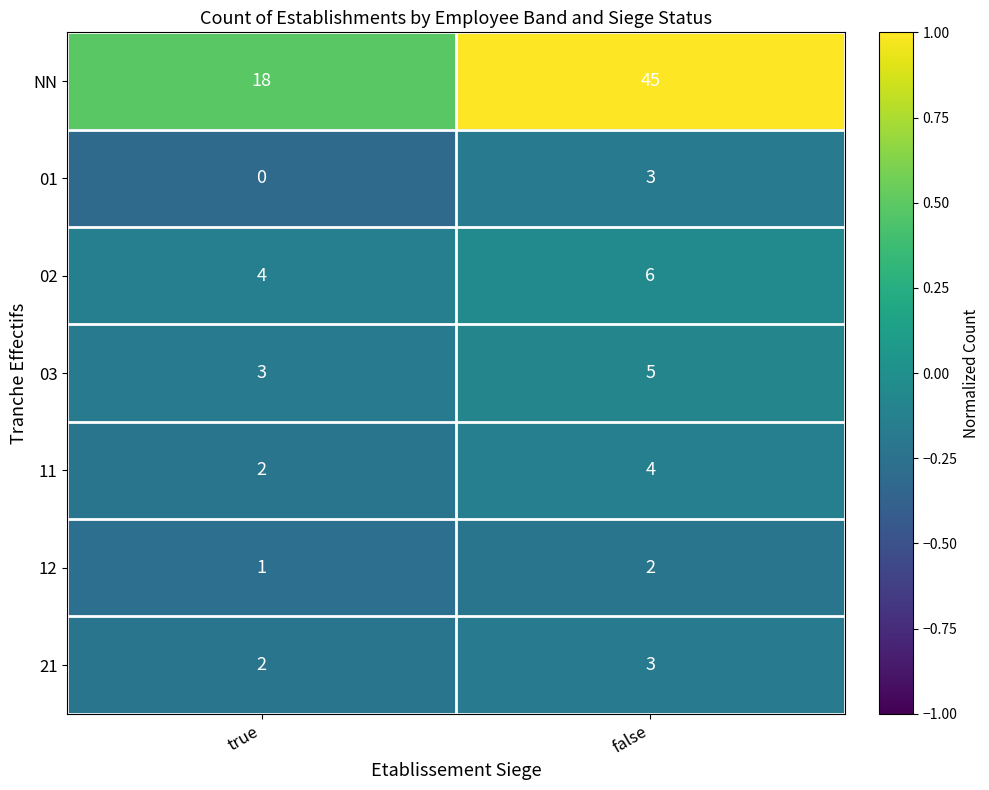

Rank the categories by 01 value from highest to lowest.

false, true